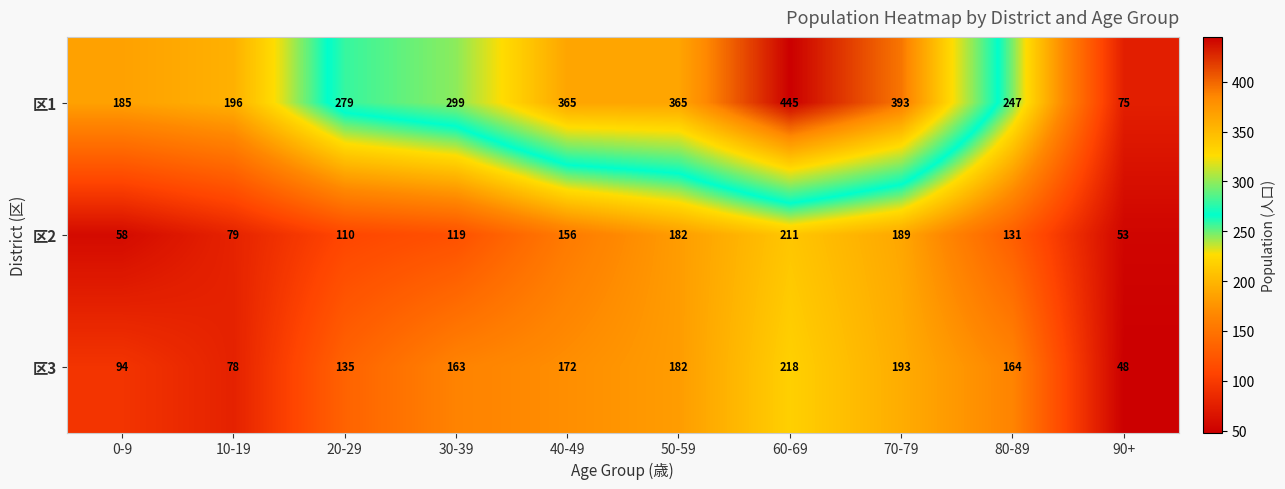

Is it true that 区1 equals 279 at 20-29?

True